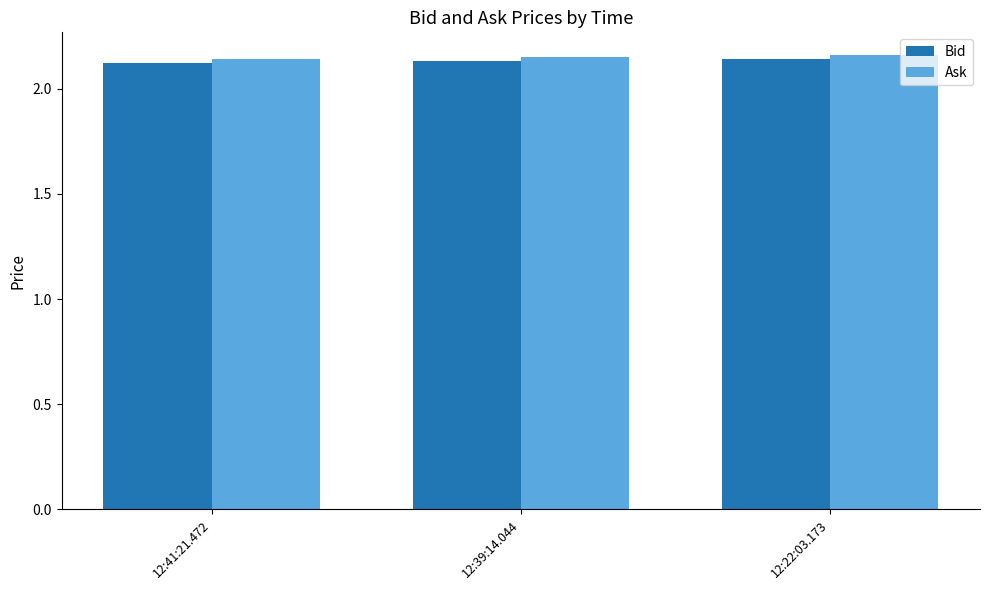

What are all the series names shown in the legend?

Bid, Ask